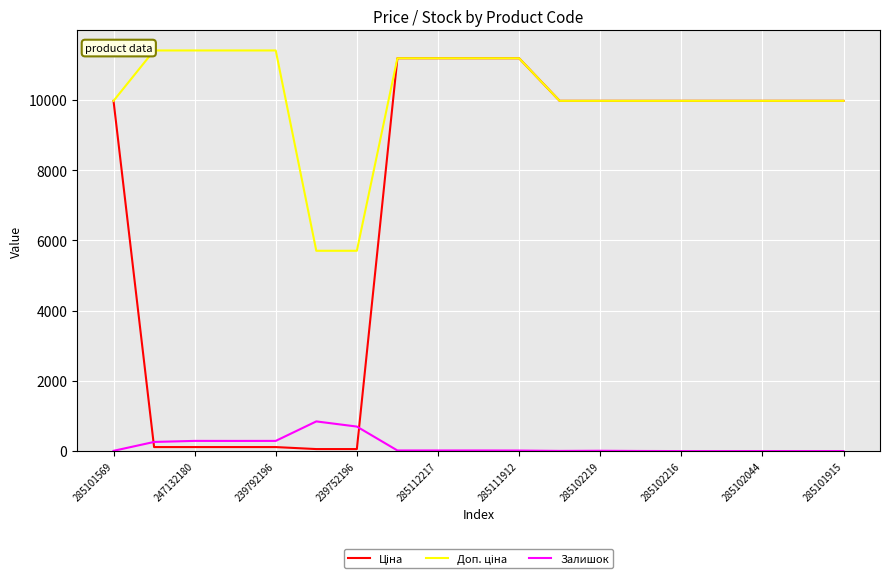

What is the sum of all Залишок values?

2763.0